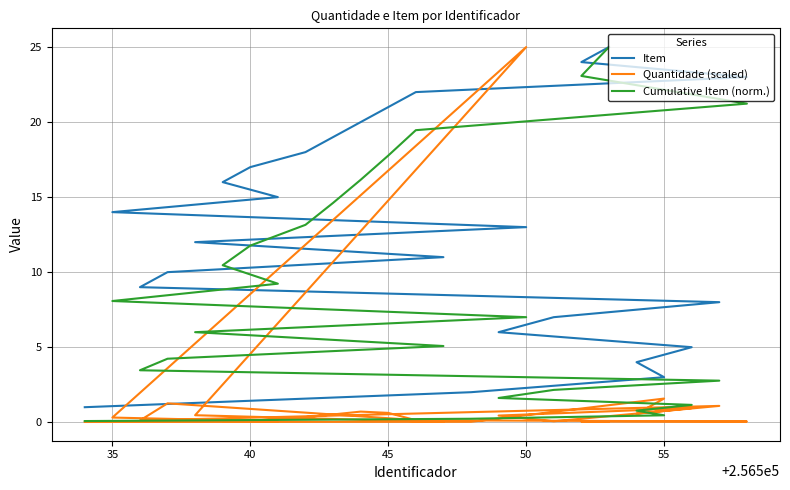

Is it true that Quantidade (scaled) equals 0.1 at 35?

False